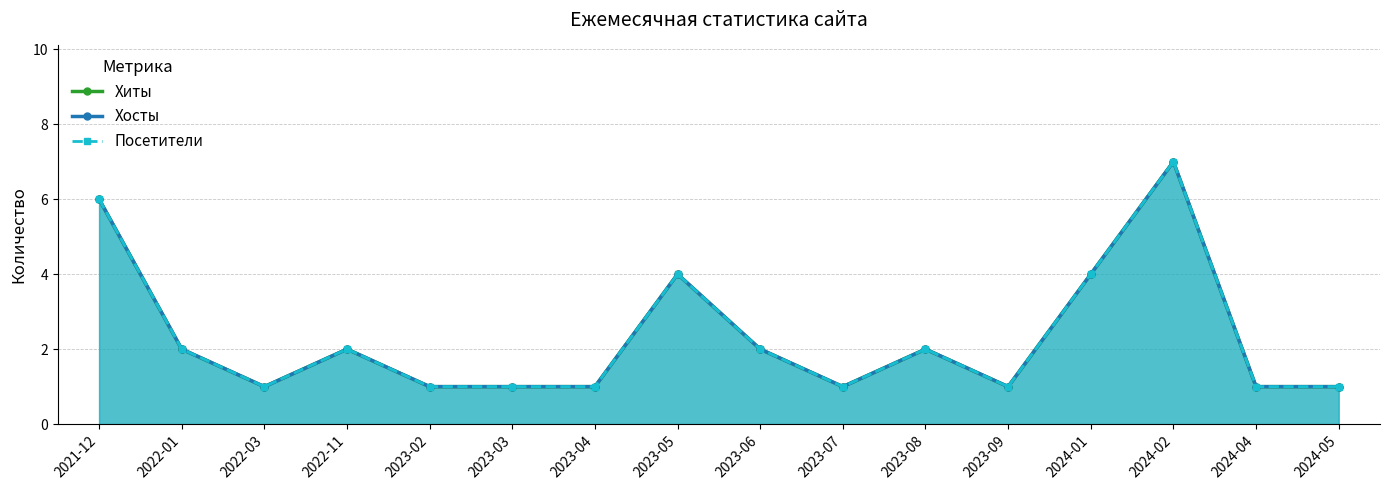

How many interior local valleys does the Хосты series have?

3